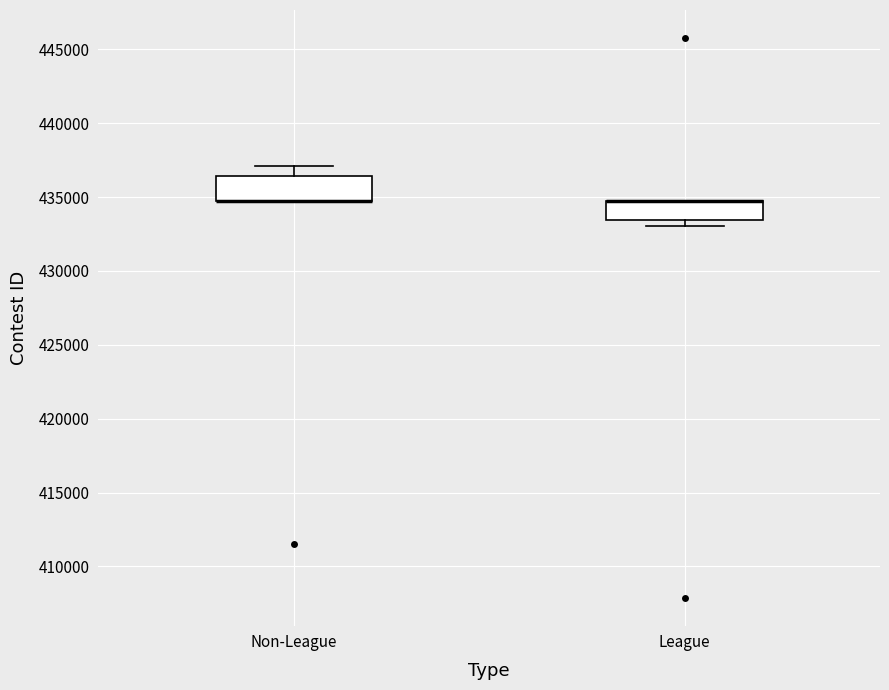

Reading left to right, read every box against the y-axis: the position of its median line, the range the box covers, and the ends of its whiskers. The values are not printed on the chart, so give them approximately, as read against the axis.

Non-League: median 434500 (drawn on the box's lower edge), box 434500 to 436500, whiskers 434500 to 437000
League: median 434500 (drawn on the box's upper edge), box 433500 to 434500, whiskers 433000 to 434500